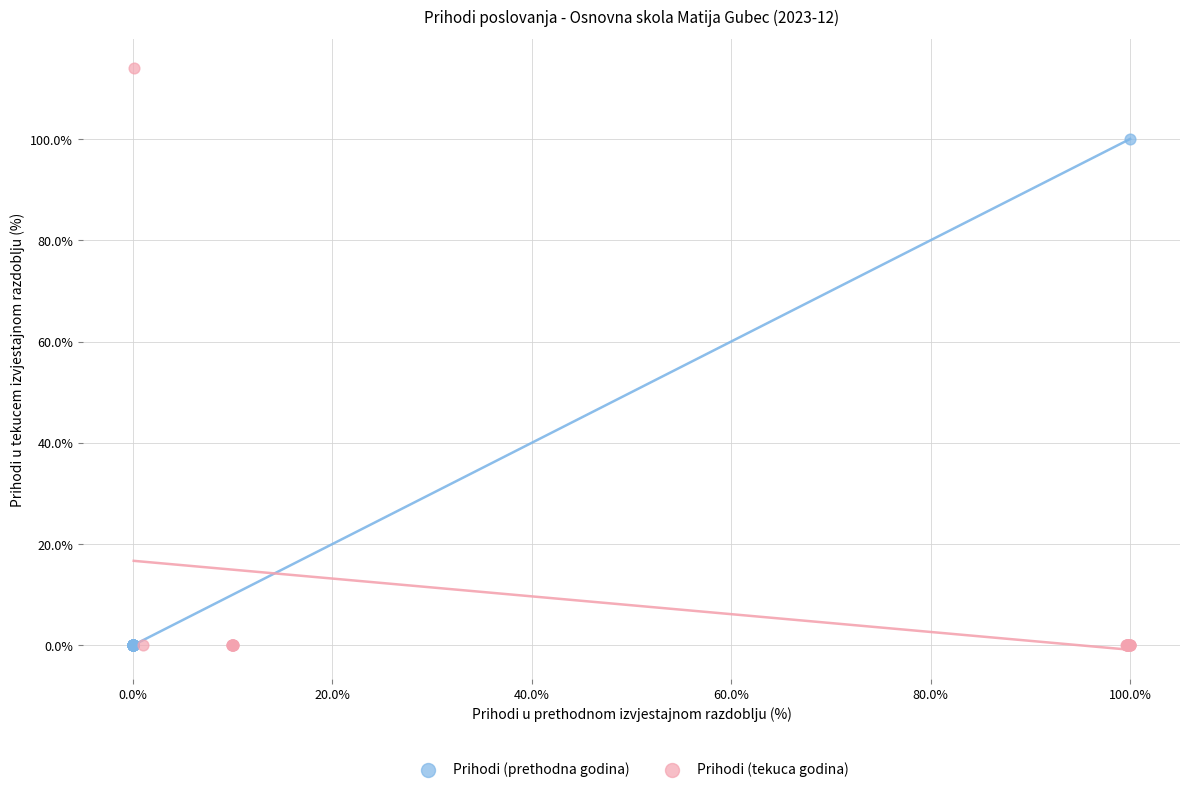

Which series reaches the maximum Y coordinate?

Prihodi (tekuca godina)